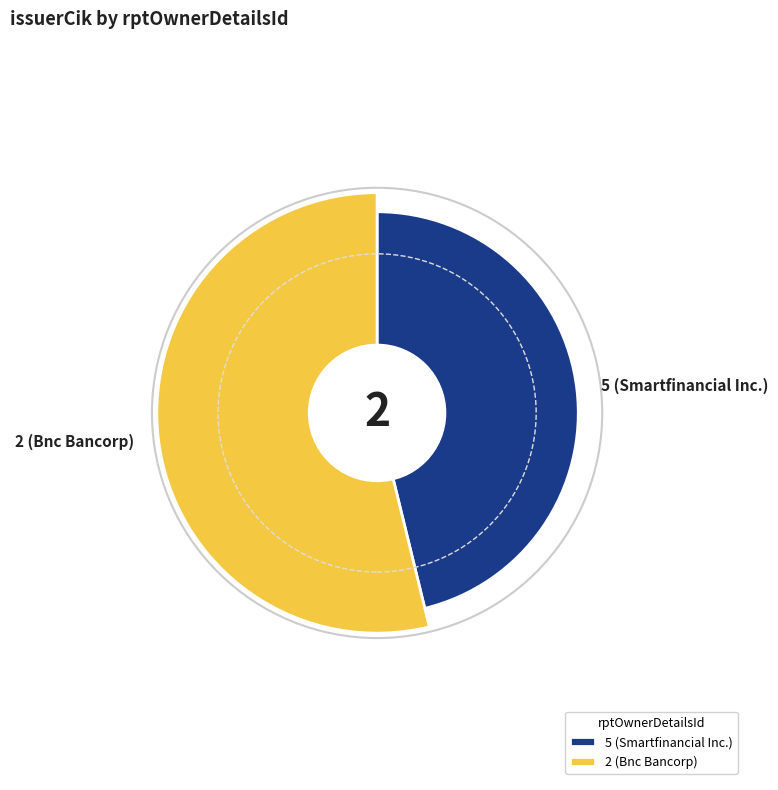

To the nearest percent, what percentage of the pie is 5 (Smartfinancial Inc.)?

46%